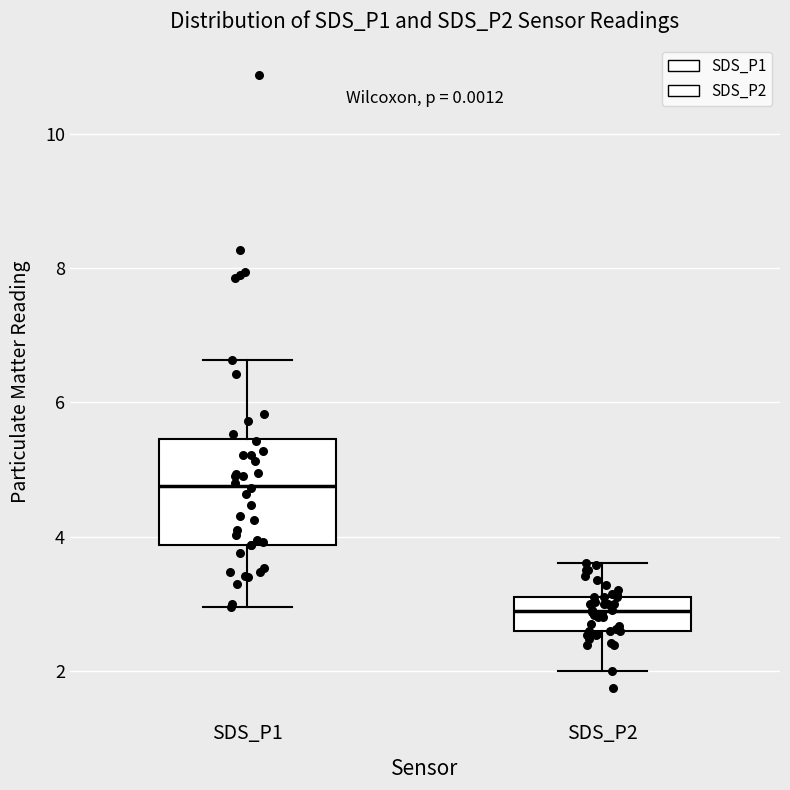

Which box has the highest median line?

SDS_P1